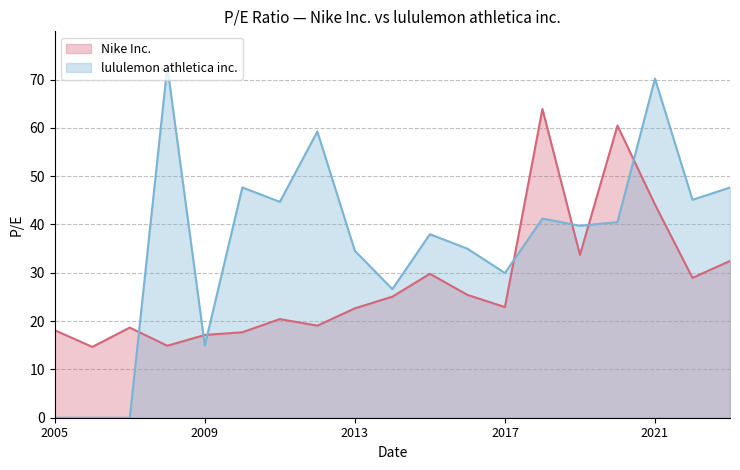

At which category is the sum across all series the highest?

2021